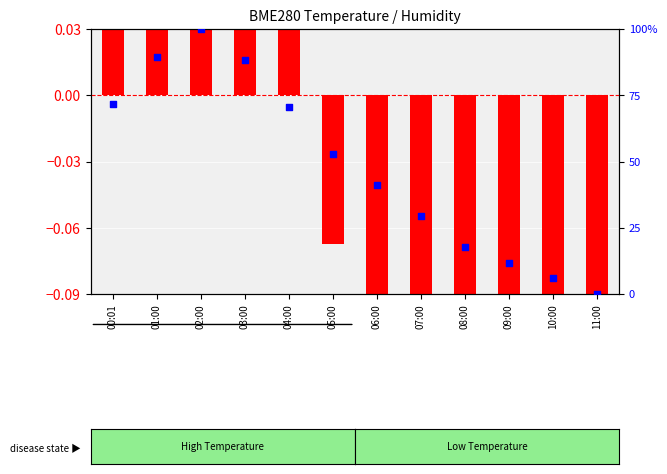

Which series reaches the minimum Y coordinate?

transformed count